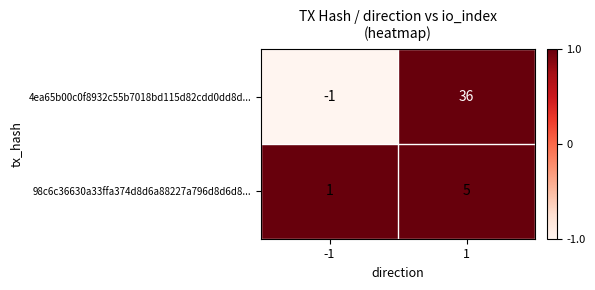

Rank the series by their average value, from highest to lowest.

4ea65b00c0f8932c55b7018bd115d82cdd0dd8d..., 98c6c36630a33ffa374d8d6a88227a796d8d6d8...